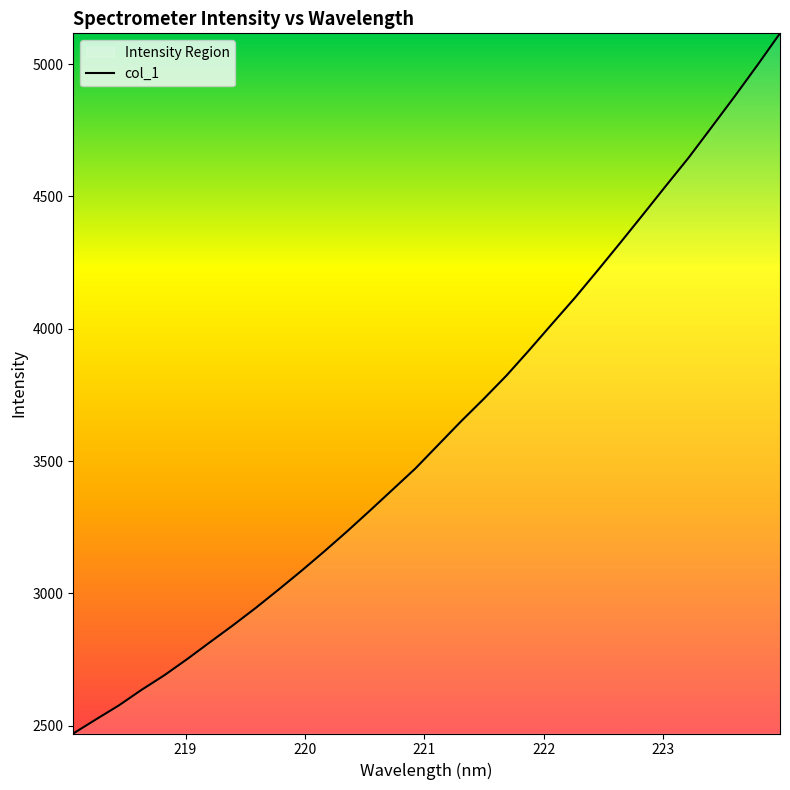

What is the sum of all values?

115703.3